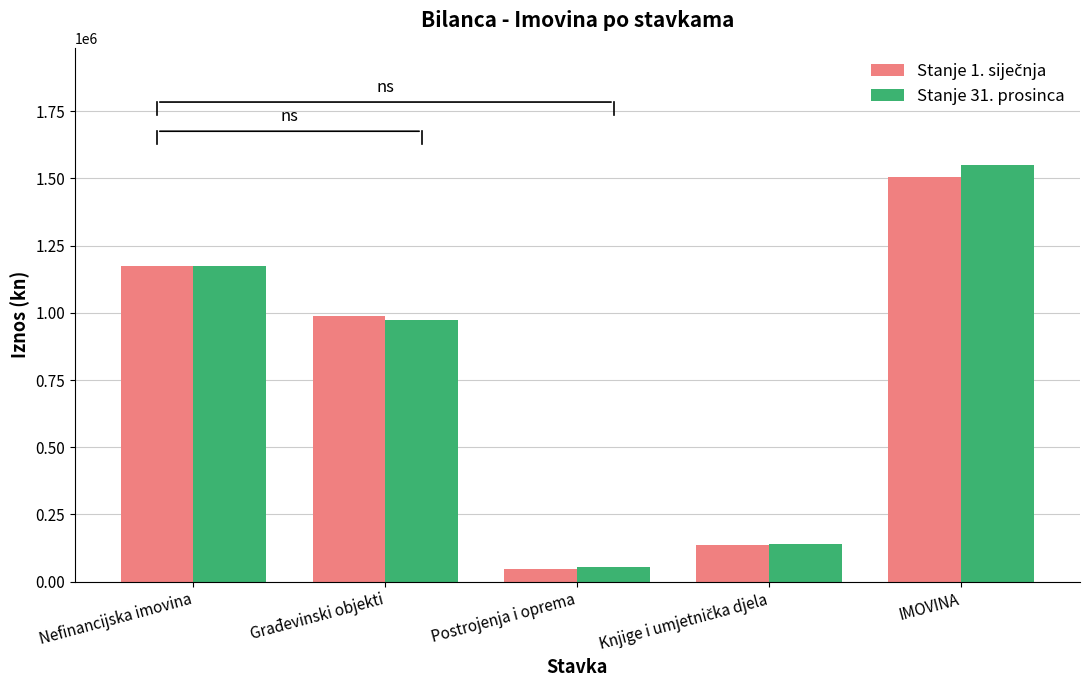

At which category is the sum across all series the highest?

IMOVINA